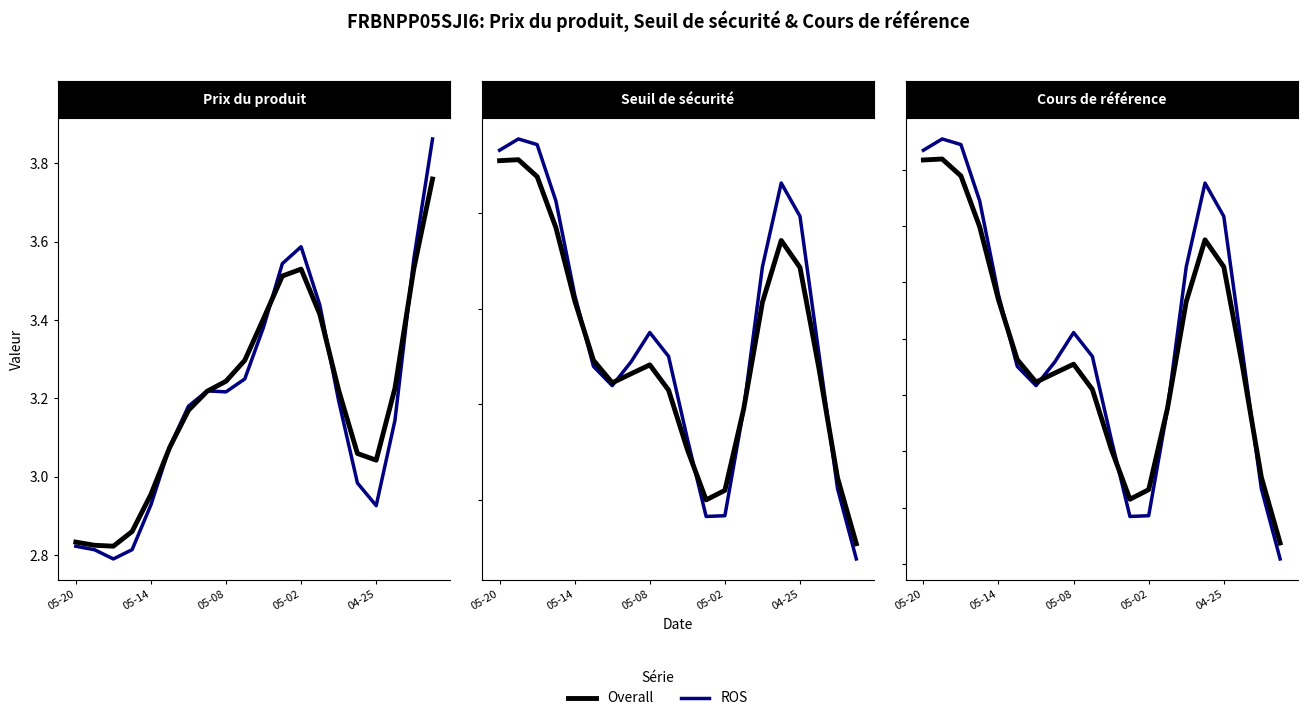

How many times do ROS and Overall cross each other?

5